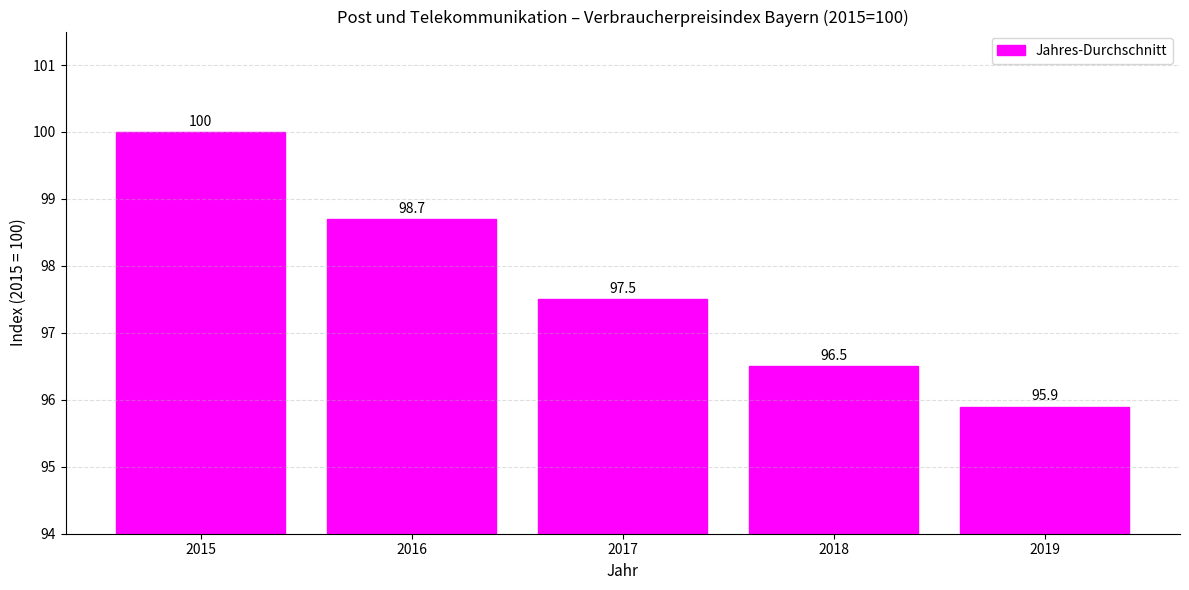

What is the difference between the values at 2015 and 2017?

2.5